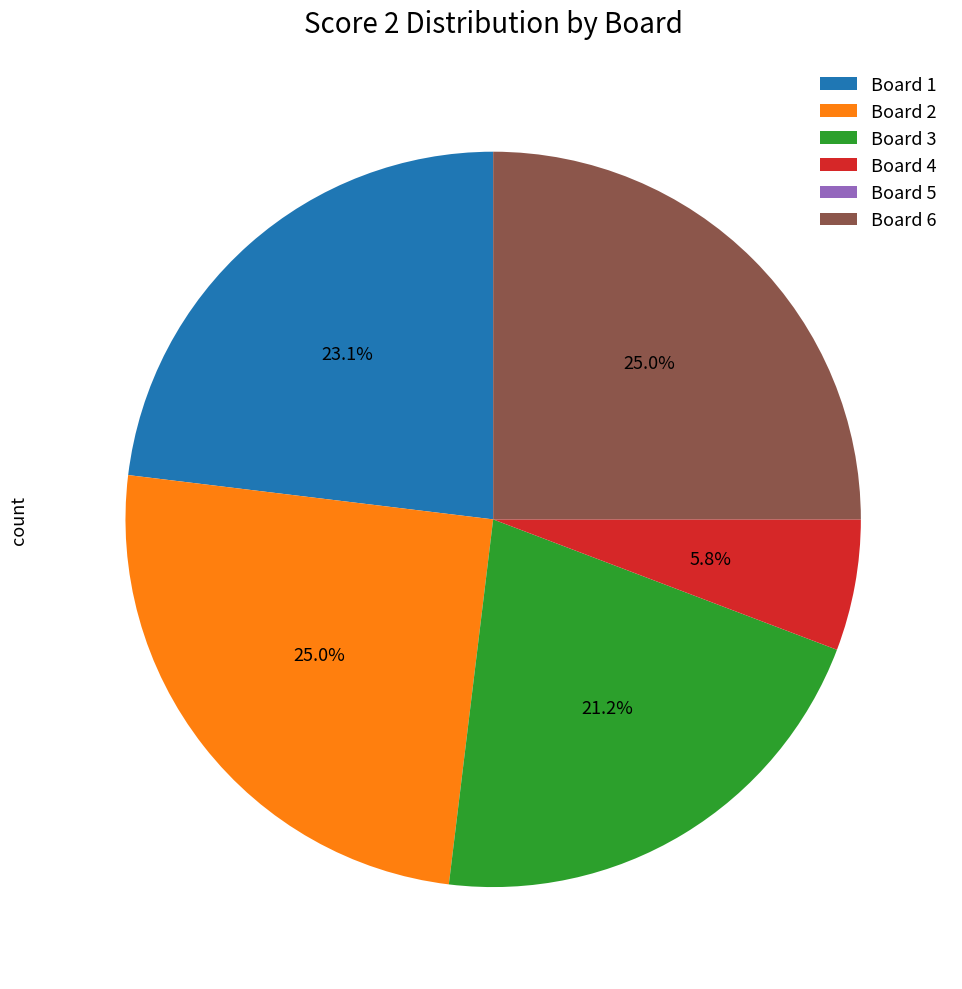

Does any single category account for the majority?

No